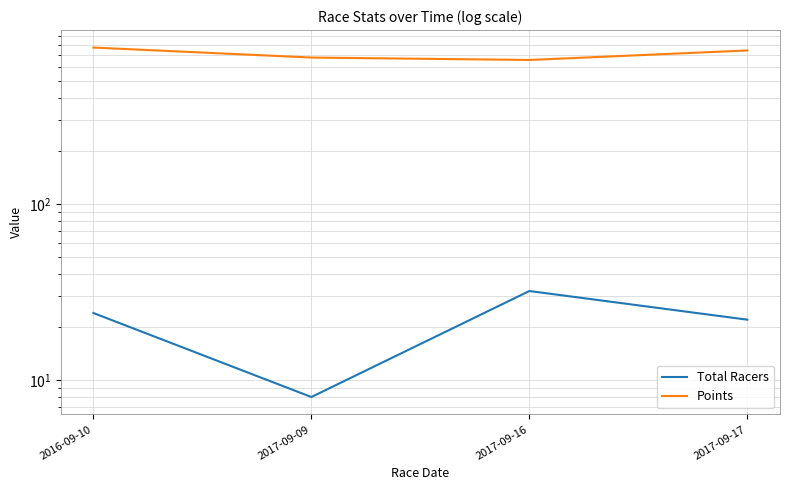

Which series changed the most between 2017-09-09 and 2017-09-17?

Points